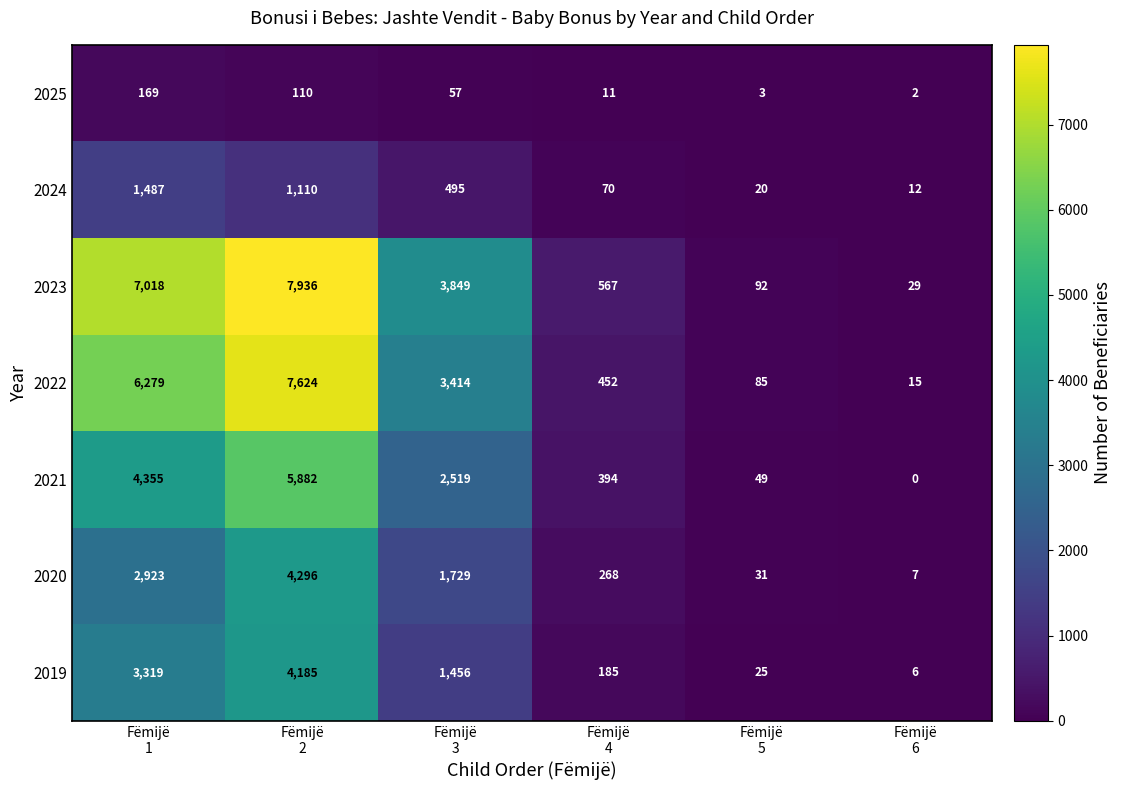

Which series has the largest total across all categories?

2023